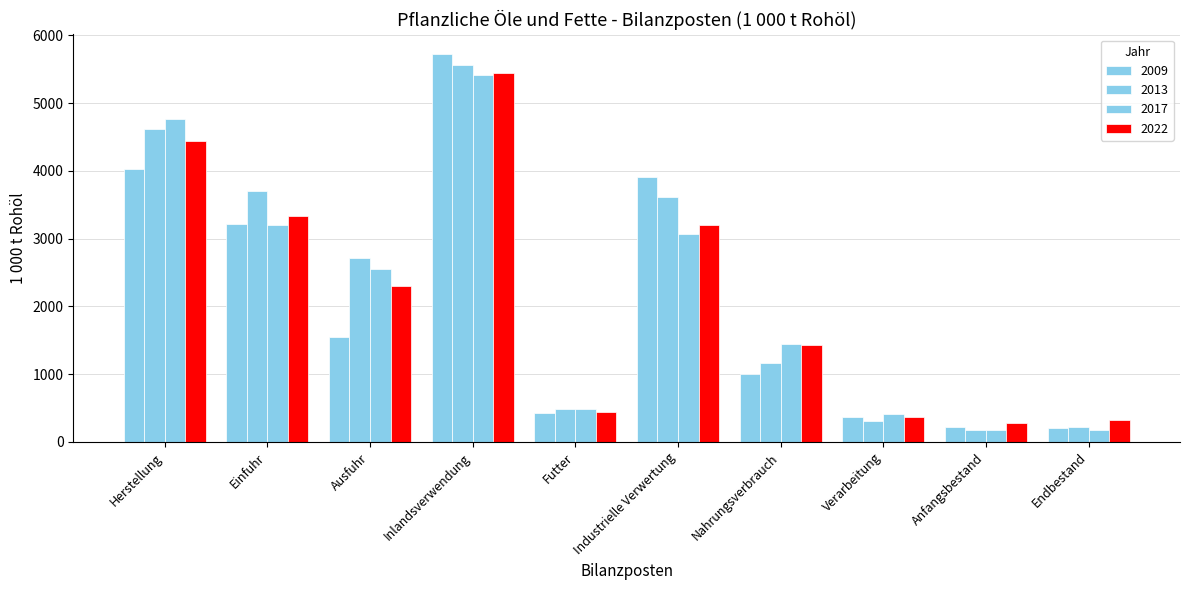

How many bars are there in total?

40